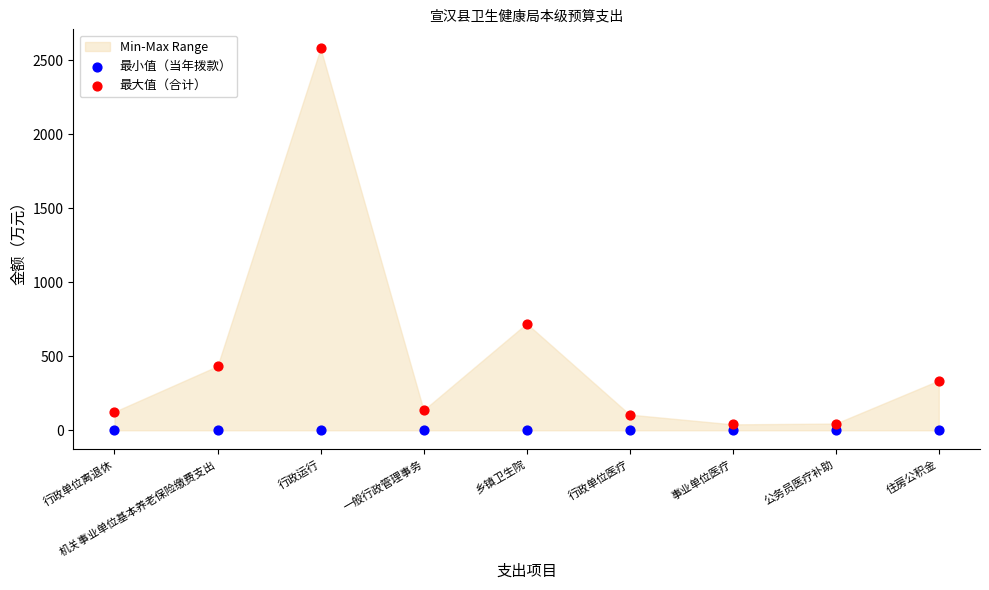

Across all series, what Y value is closest to 1290?

721.6